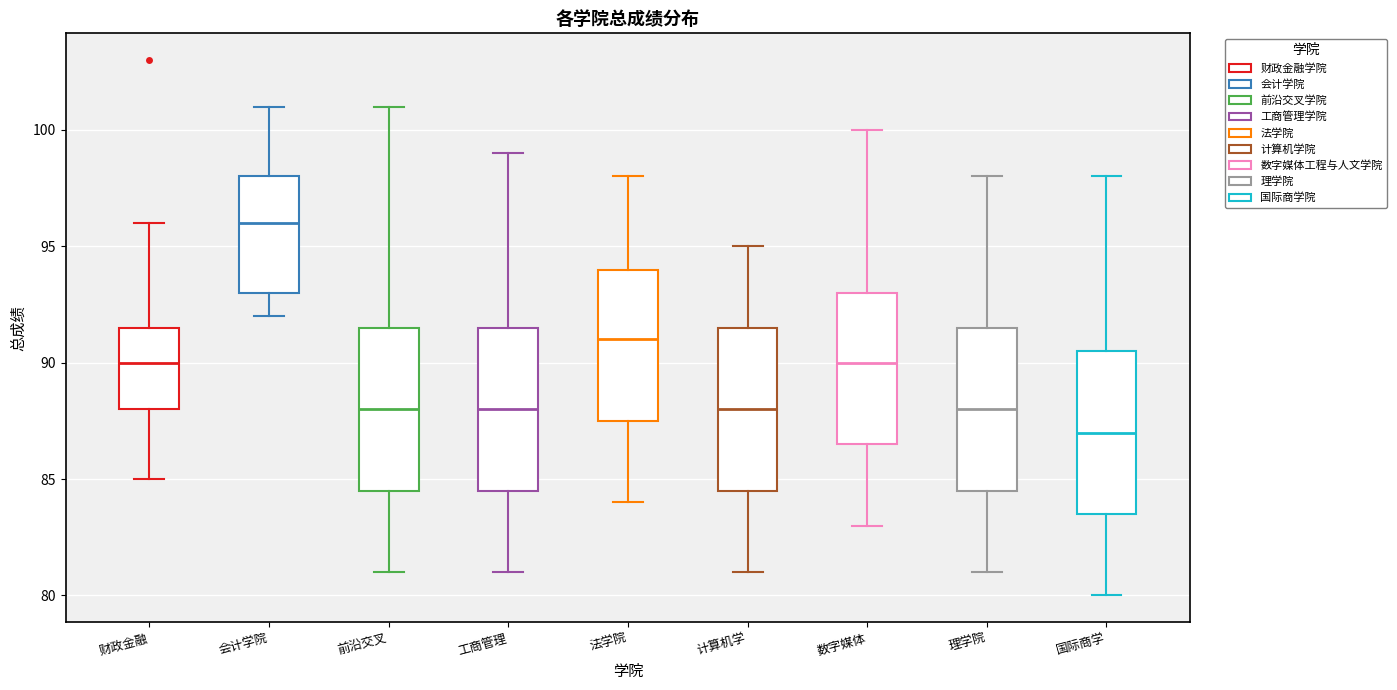

Reading left to right, transcribe this box plot: for each box, give where its median line is, the range the box spans, and where its two whiskers end, as read against the y-axis. The values are not printed on the chart, so give them approximately, as read against the axis.

财政金融: median 90.0, box 88.0 to 91.5, whiskers 85.0 to 96.0
会计学院: median 96.0, box 93.0 to 98.0, whiskers 92.0 to 101.0
前沿交叉: median 88.0, box 84.5 to 91.5, whiskers 81.0 to 101.0
工商管理: median 88.0, box 84.5 to 91.5, whiskers 81.0 to 99.0
法学院: median 91.0, box 87.5 to 94.0, whiskers 84.0 to 98.0
计算机学: median 88.0, box 84.5 to 91.5, whiskers 81.0 to 95.0
数字媒体: median 90.0, box 86.5 to 93.0, whiskers 83.0 to 100.0
理学院: median 88.0, box 84.5 to 91.5, whiskers 81.0 to 98.0
国际商学: median 87.0, box 83.5 to 90.5, whiskers 80.0 to 98.0